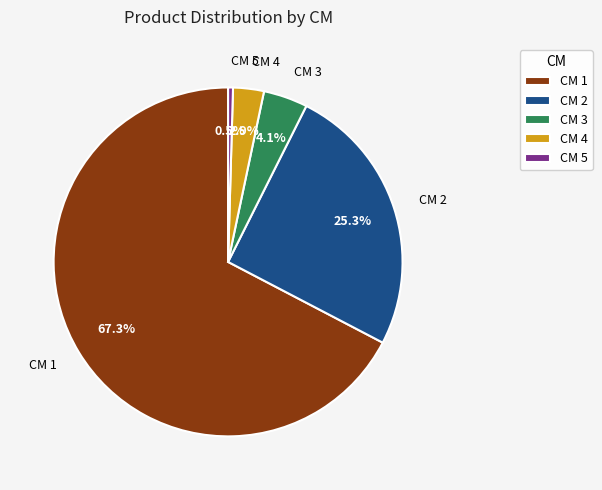

Rank the categories by value from lowest to highest.

CM 5, CM 4, CM 3, CM 2, CM 1